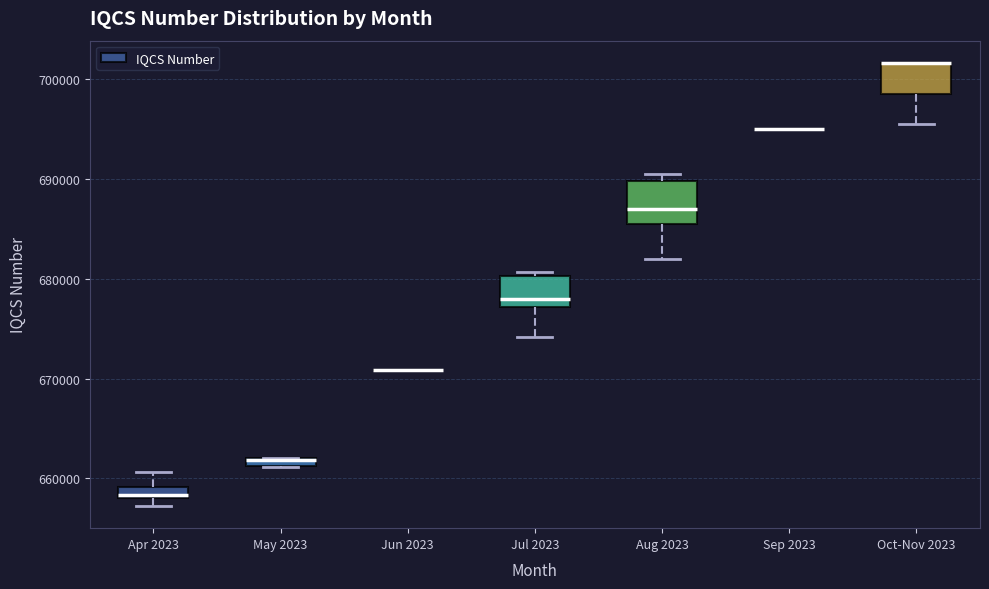

Where is the lower edge of the box for May 2023 on the y-axis? The values are not printed on the chart, so give them approximately, as read against the axis.

661000